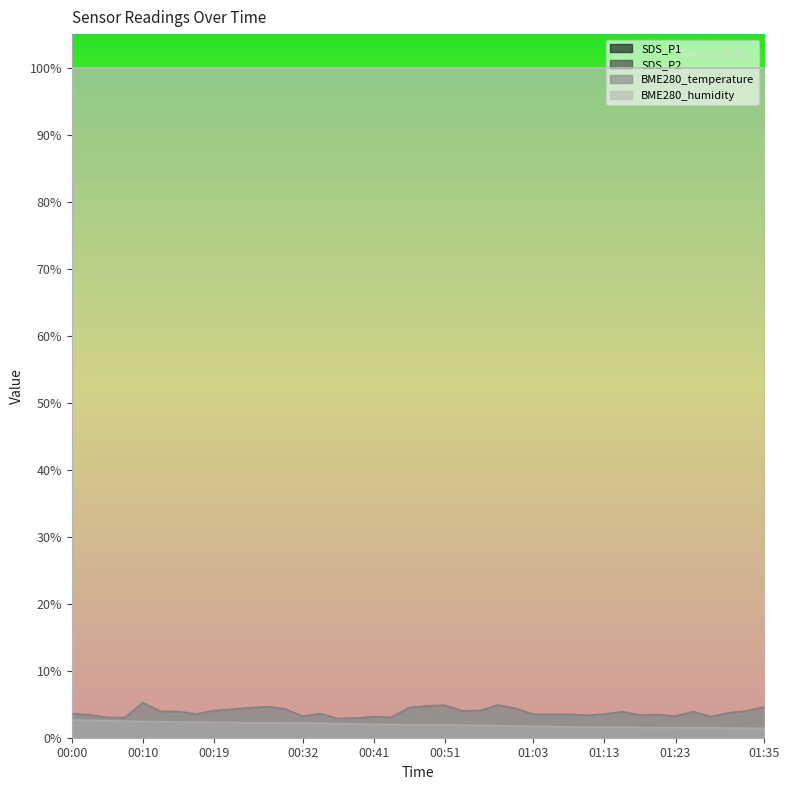

At which label does SDS_P2 first exceed 3?

00:00